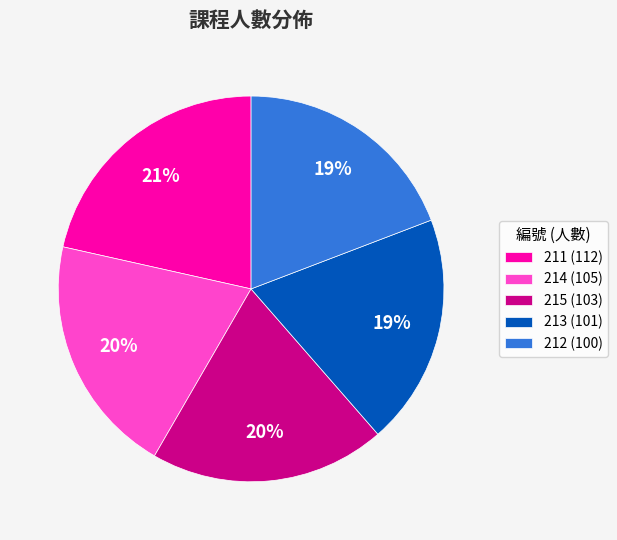

To the nearest percent, what is the difference between the largest and smallest slice percentages?

2%